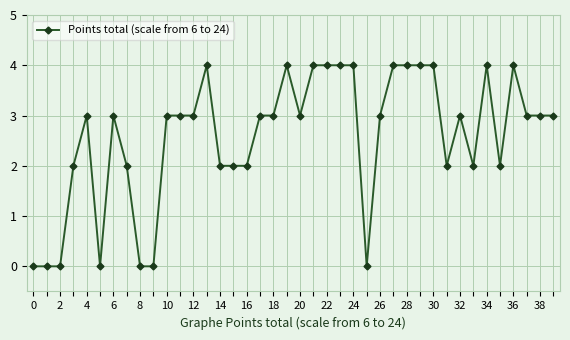

What is the difference between the maximum and minimum values?

4